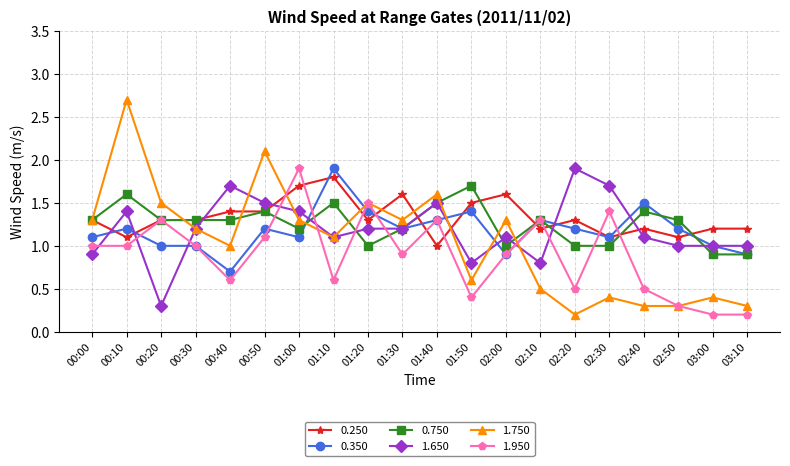

What is the spread (max minus min) of values at 00:50?

1.0